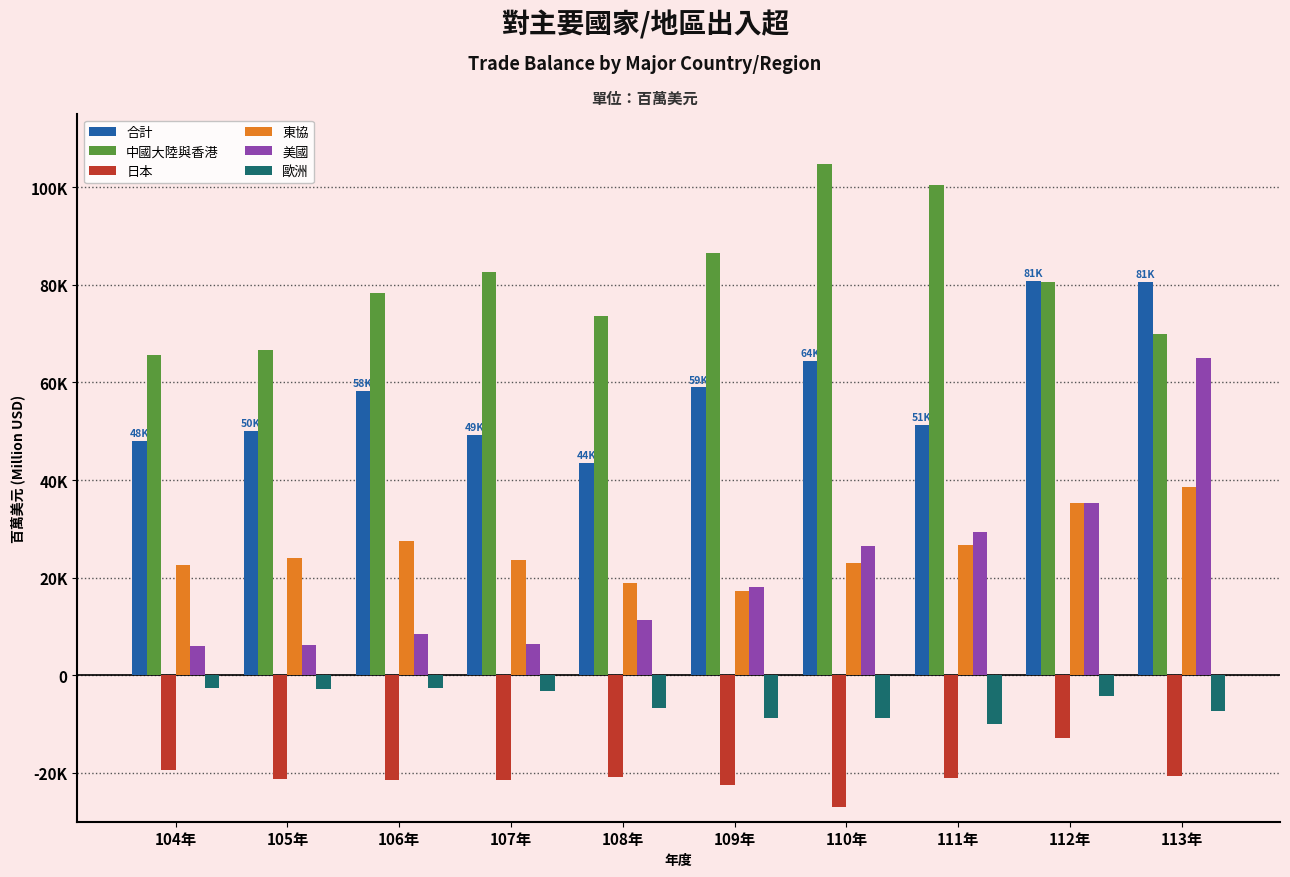

What is the label of the 3rd bar from the right?

111年